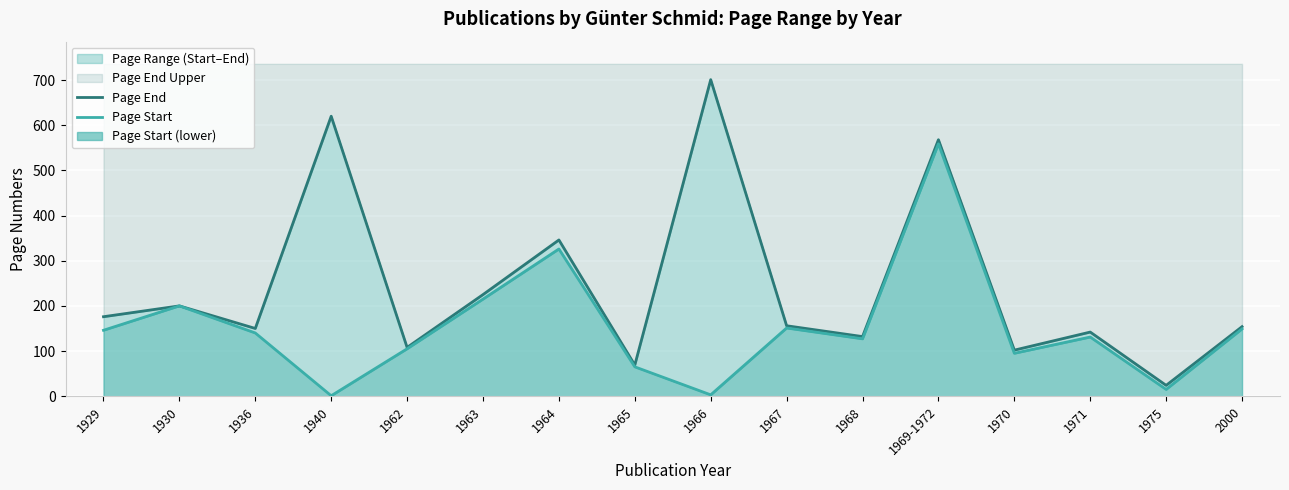

Rank the categories by Page Start value from lowest to highest.

1940, 1966, 1975, 1965, 1970, 1962, 1968, 1971, 1936, 1929, 2000, 1967, 1930, 1963, 1964, 1969-1972